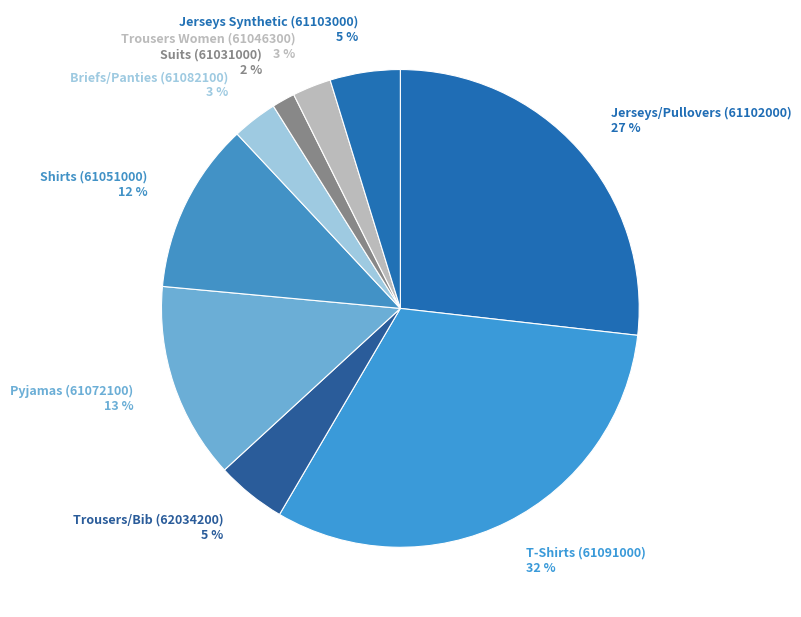

What percentage is the Shirts (61051000) slice, to the nearest percent?

12%